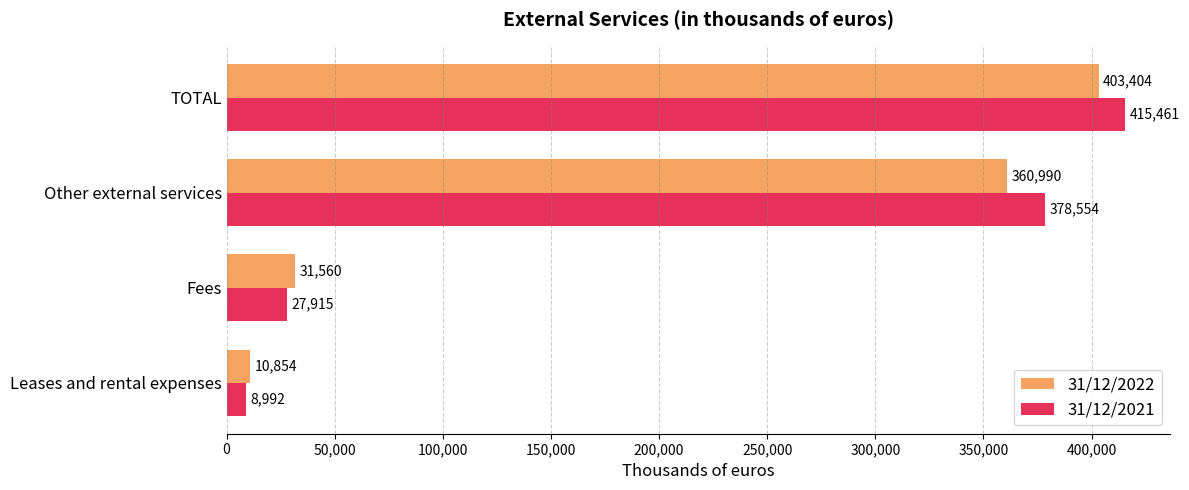

Between Fees and TOTAL, which series saw the biggest shift?

31/12/2021